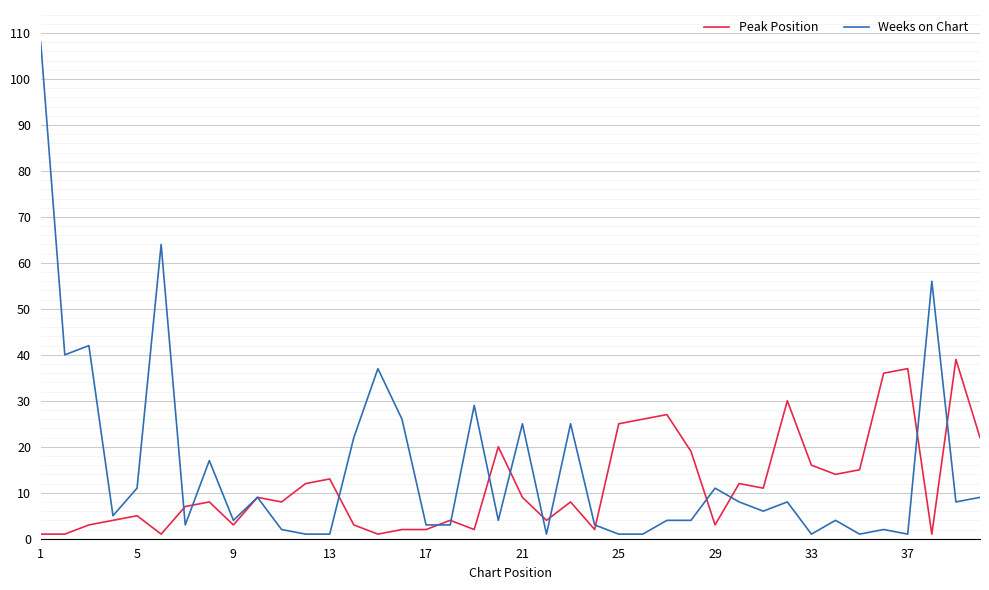

What is the highest value of the Peak Position series?

39